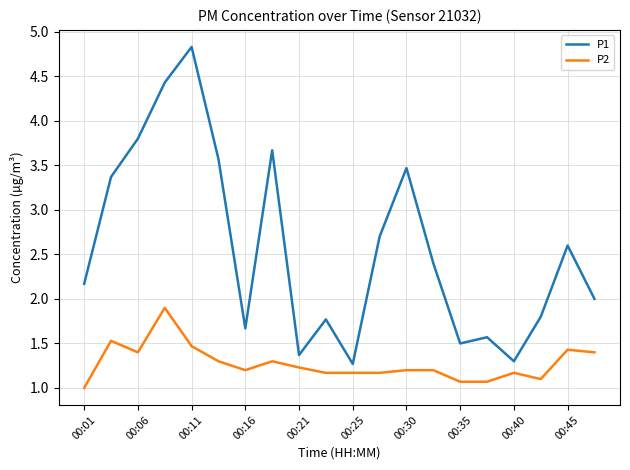

What are all the series names shown in the legend?

P1, P2